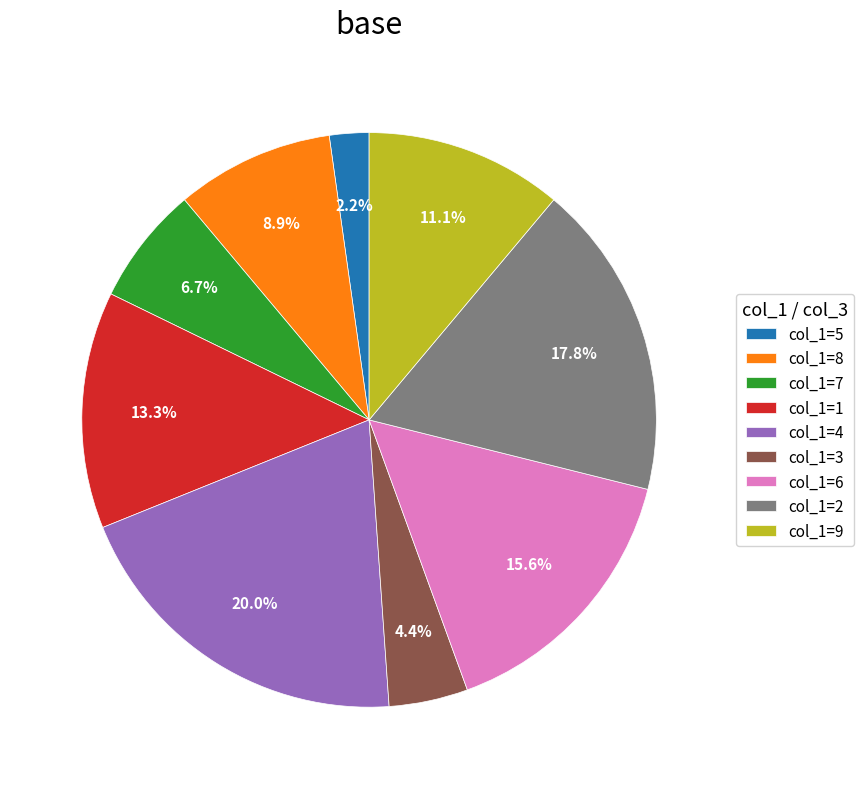

What is the total percentage of col_1=5 and col_1=7?

8.9%